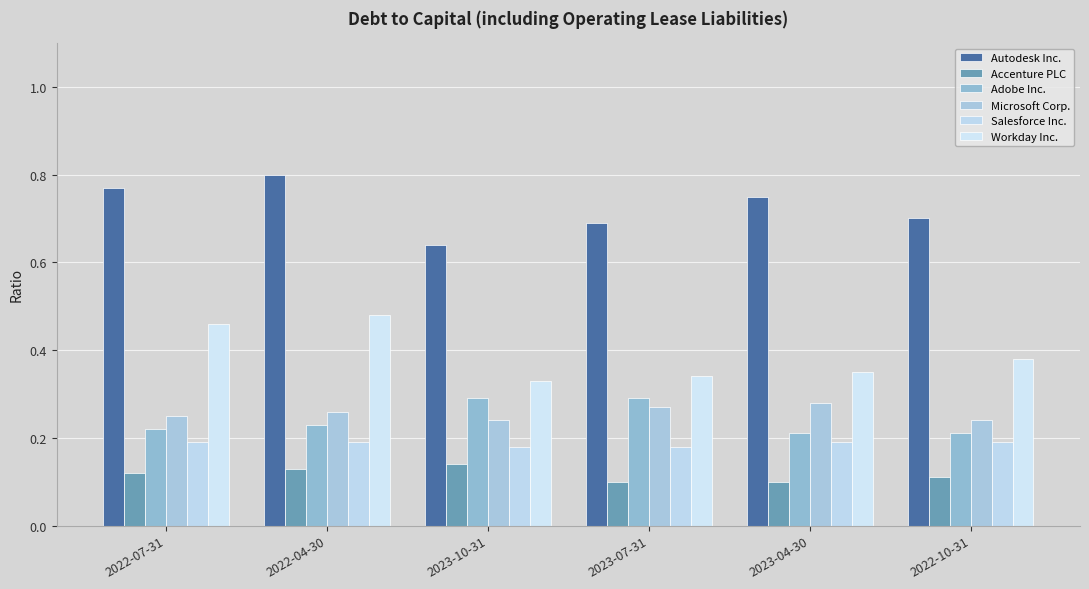

What is the value of the Adobe Inc. bar at the 4th from the left?

0.3